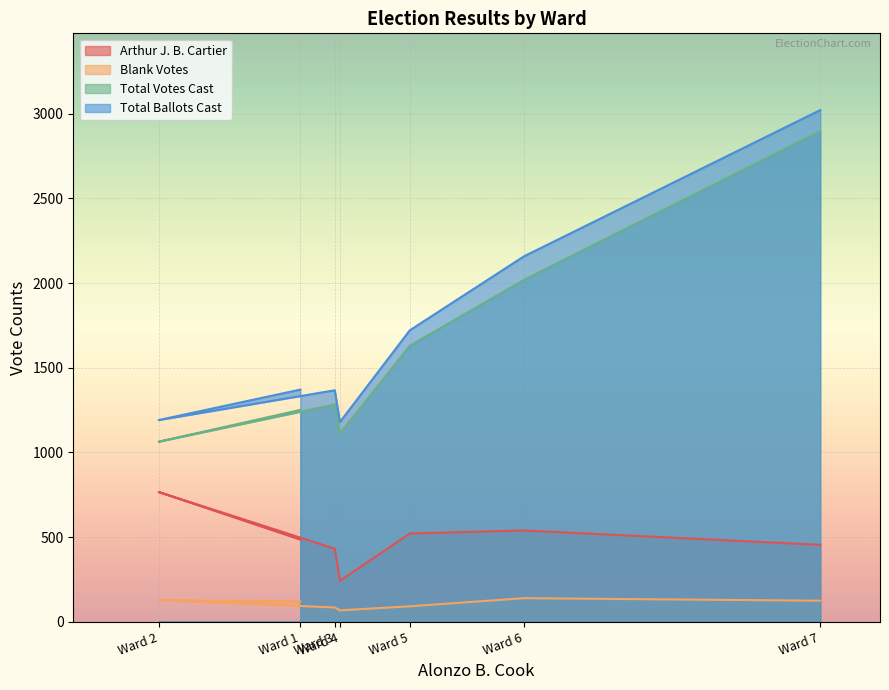

How many interior local peaks does the Total Votes Cast series have?

1